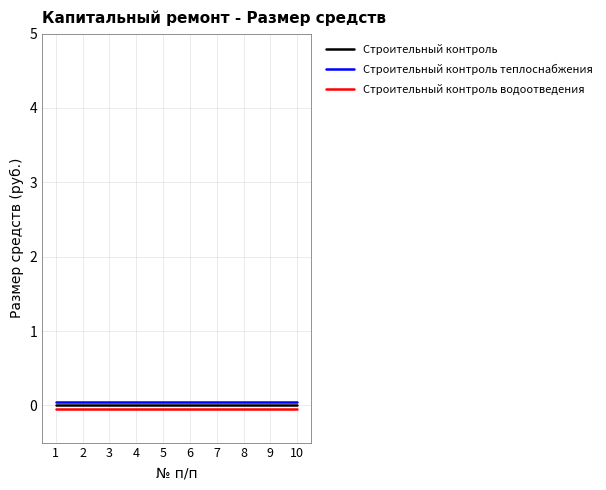

What is the maximum value shown in the chart?

0.1